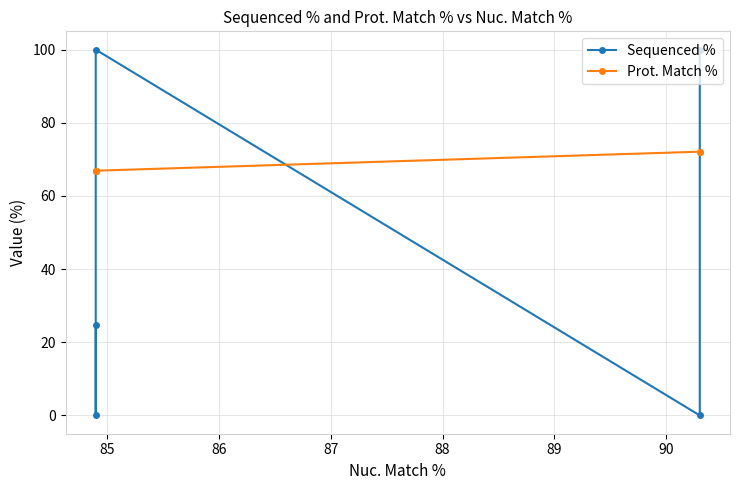

List the series in order of their overall mean, highest first.

Prot. Match %, Sequenced %